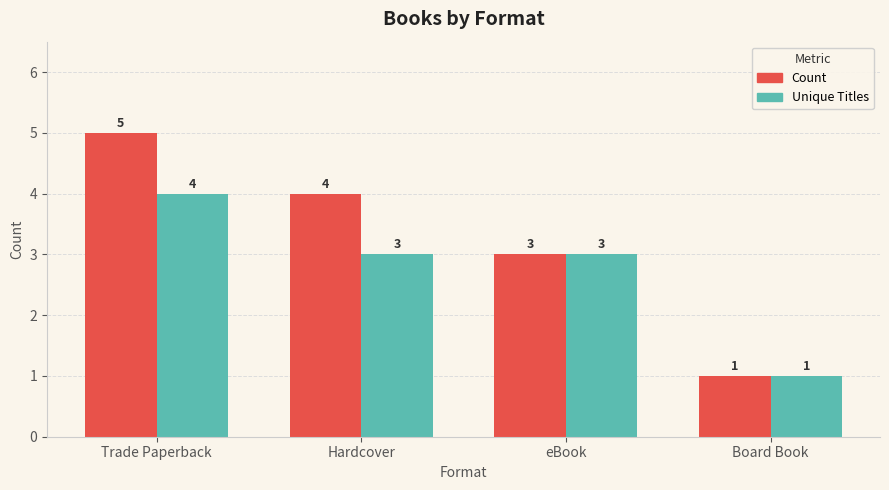

Which label corresponds to the largest value in the chart?

Trade Paperback